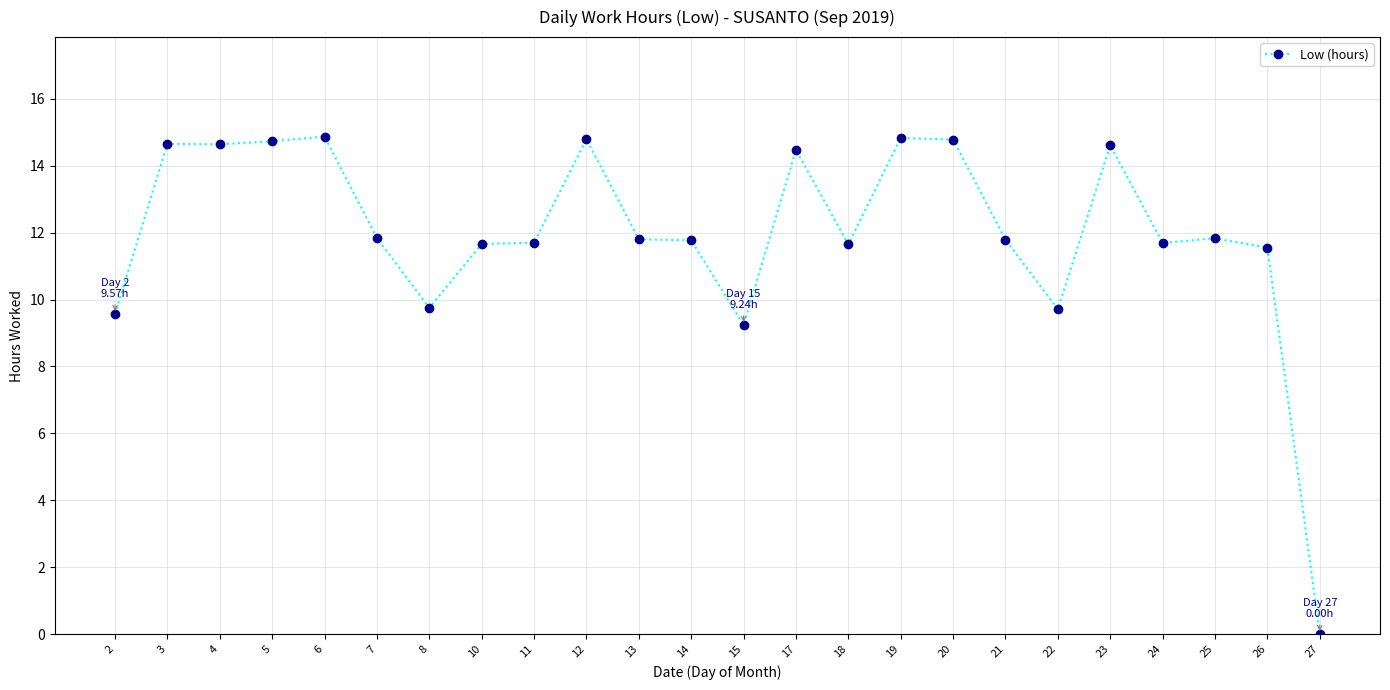

True or false: there are more than 1 points higher than both neighbors.

True